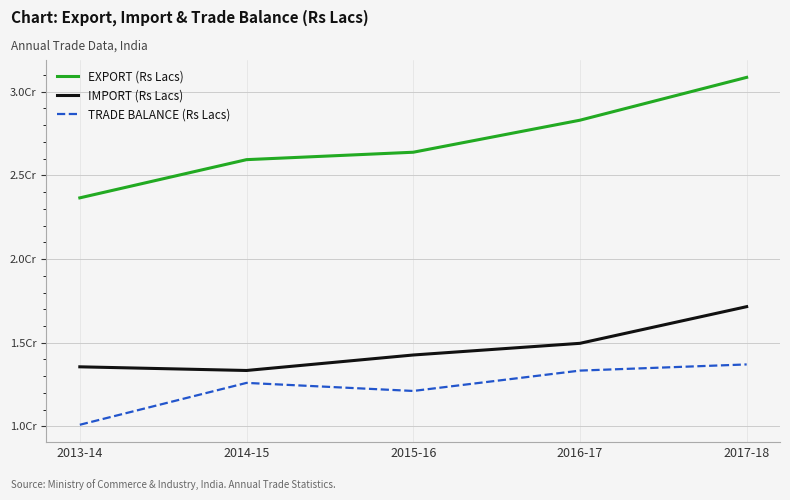

Which series has the largest total across all categories?

EXPORT (Rs Lacs)